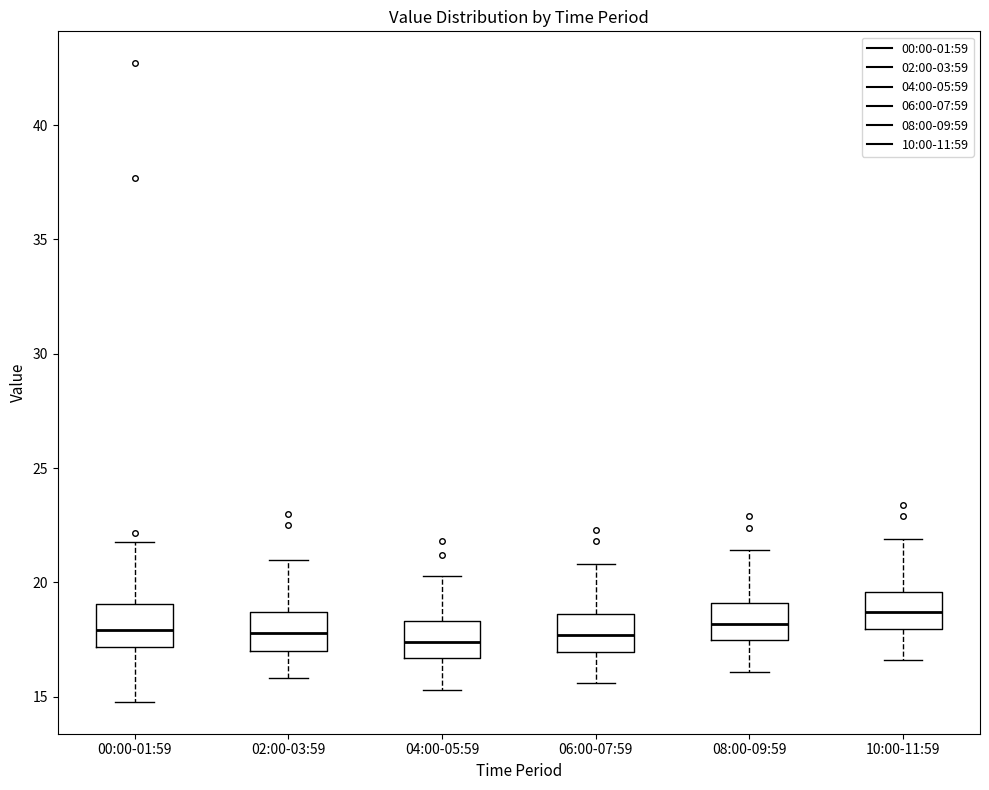

Where is the lower edge of the box for 06:00-07:59 on the y-axis? The values are not printed on the chart, so give them approximately, as read against the axis.

17.0